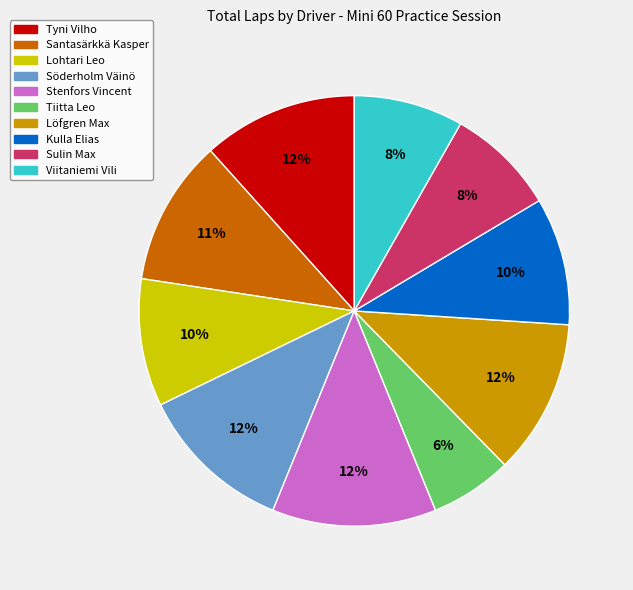

To the nearest percent, what is the difference between the largest and smallest slice percentages?

6%